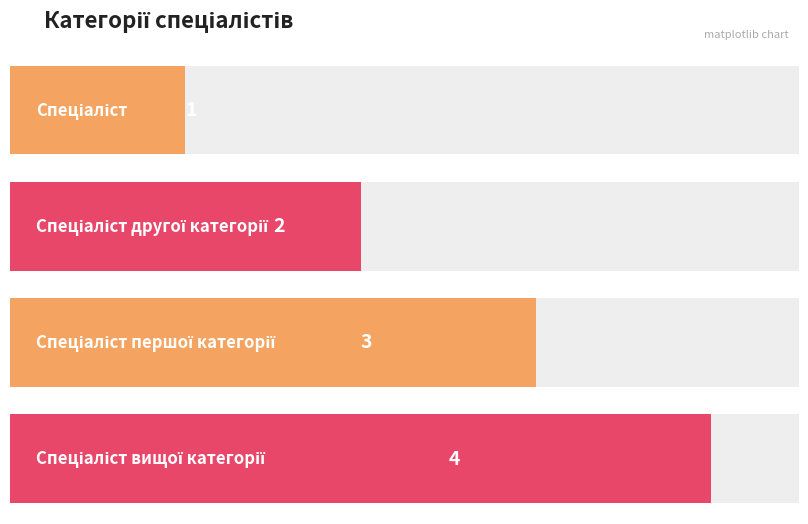

How many bars are there in total?

4